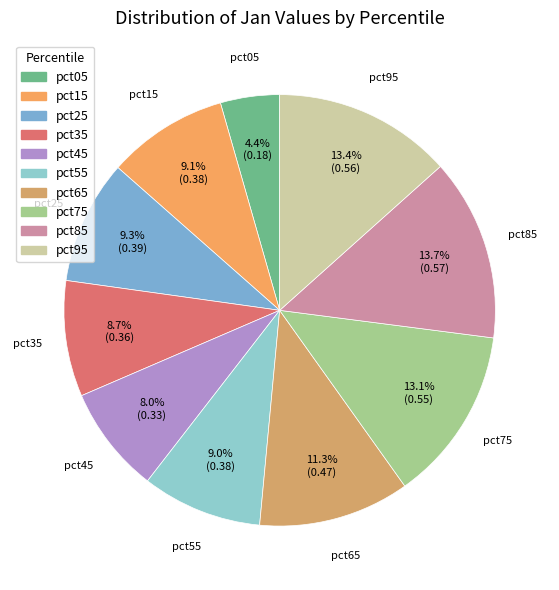

To the nearest percent, what is the difference between the largest and smallest slice percentages?

9%